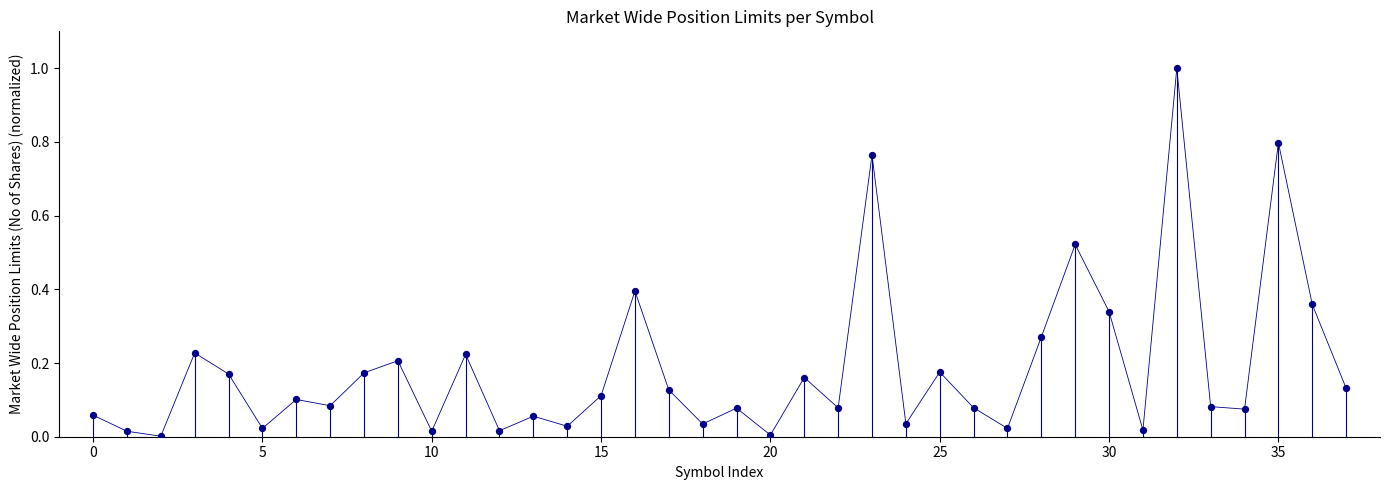

What is the range of Y values (max minus min)?

1.0